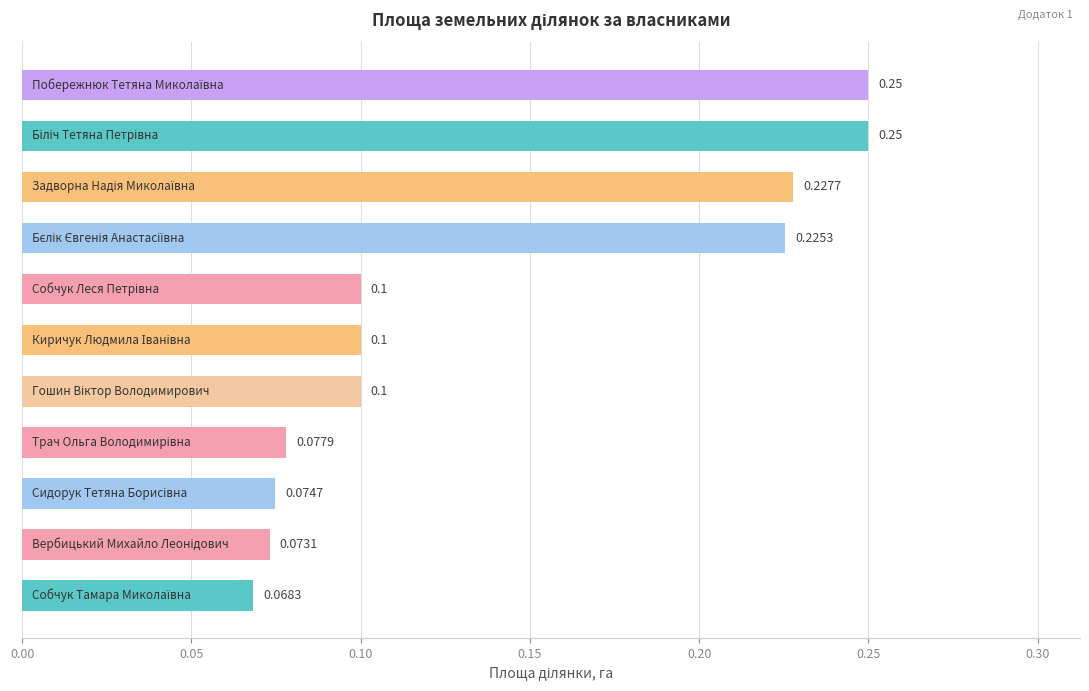

Count the values in the range 0 to 1.

11